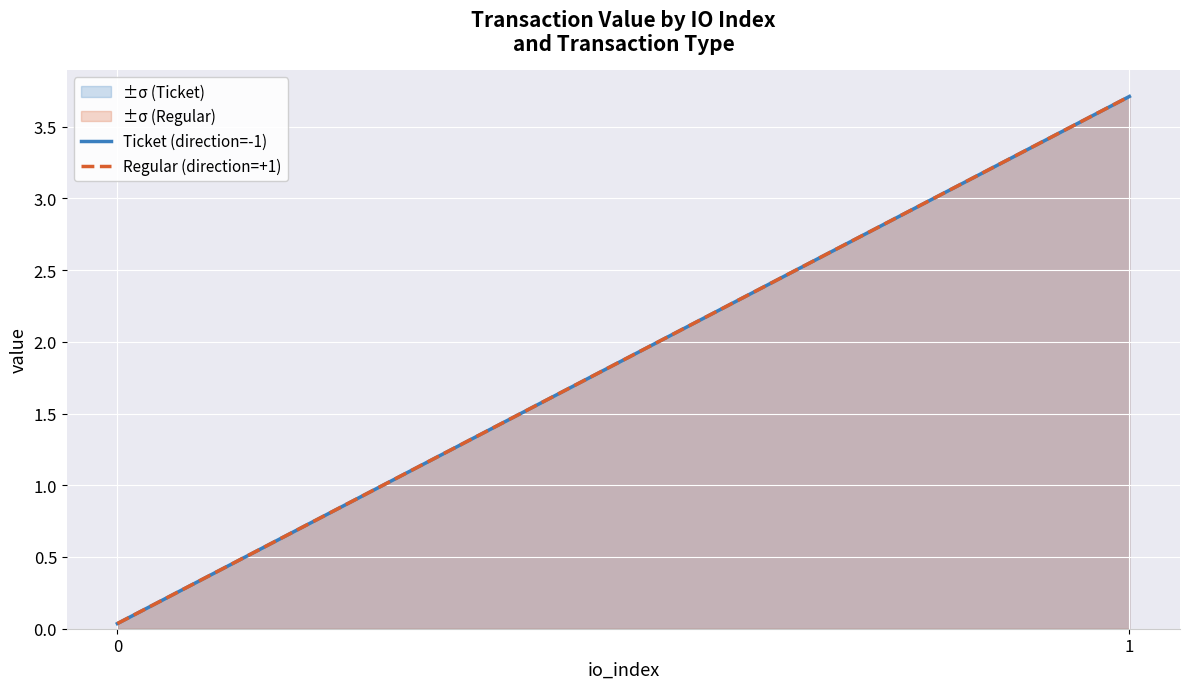

What is the average value of the Regular (direction=+1) series?

1.9